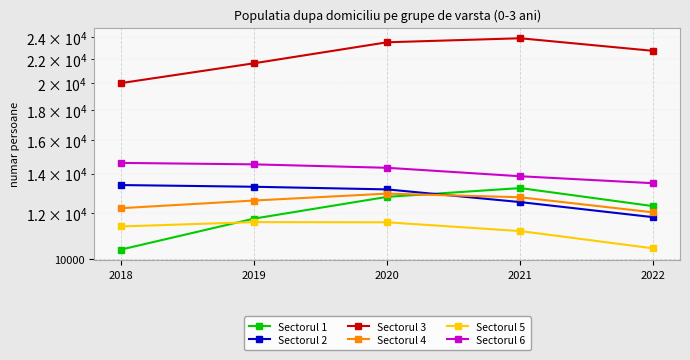

How many data points in Sectorul 2 are above 13166?

2